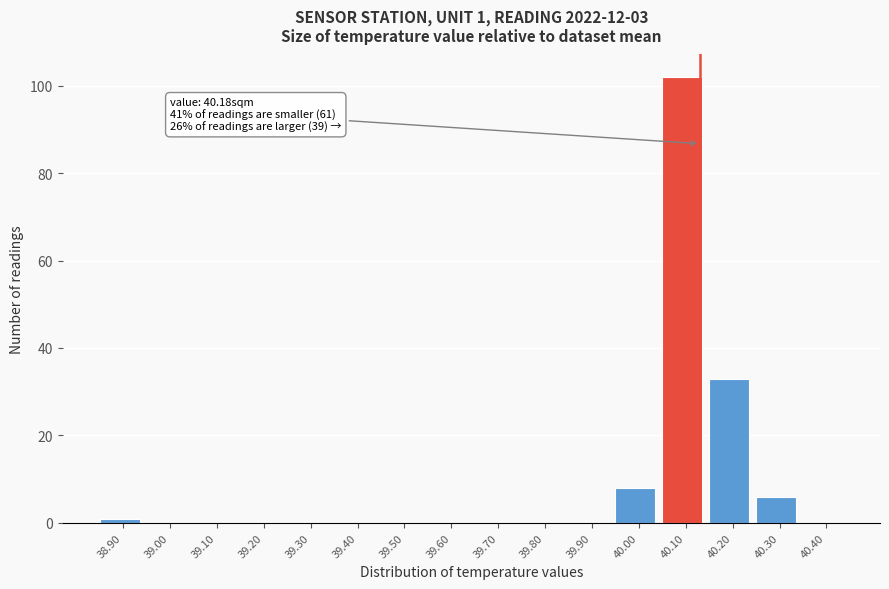

Reading left to right, what are all the values shown in this chart?

38.90=1	39.00=0	39.10=0	39.20=0	39.30=0	39.40=0	39.50=0	39.60=0	39.70=0	39.80=0	39.90=0	40.00=8	40.10=102	40.20=33	40.30=6	40.40=0